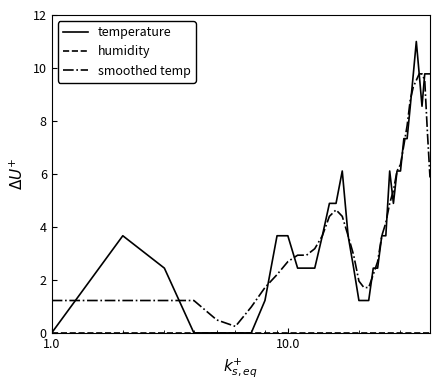

Which series has the largest range (max minus min)?

temperature